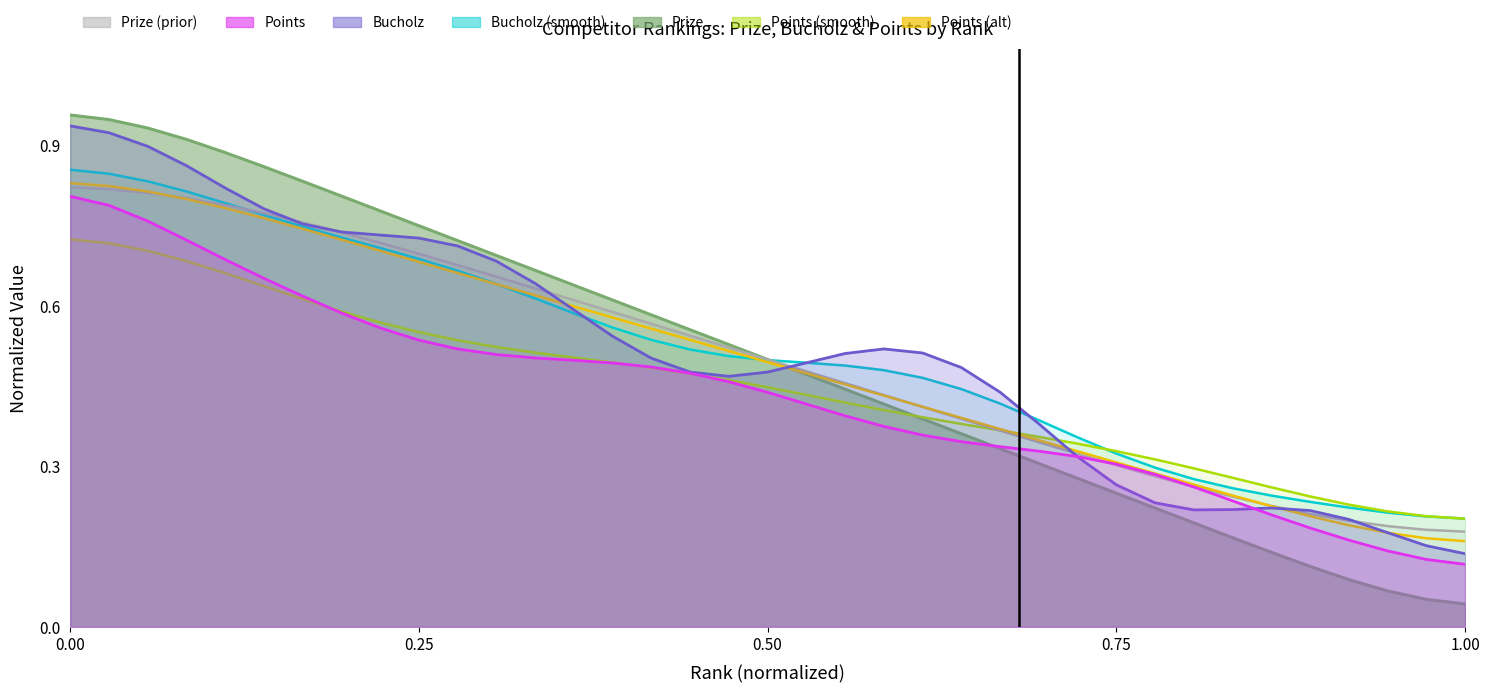

Does the chart have visible grid lines?

No